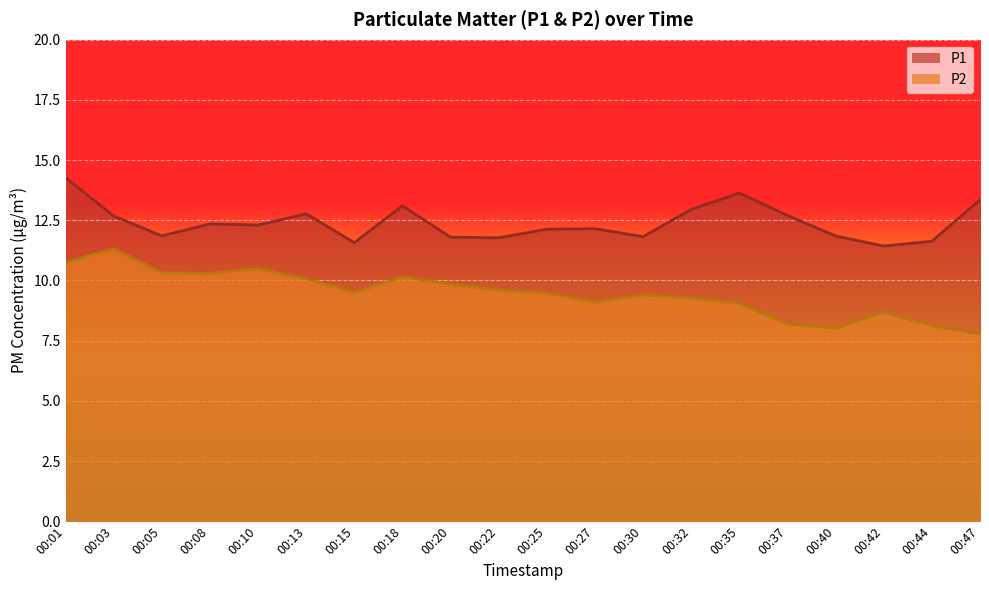

What value does the P2 series have at 00:22?

9.6